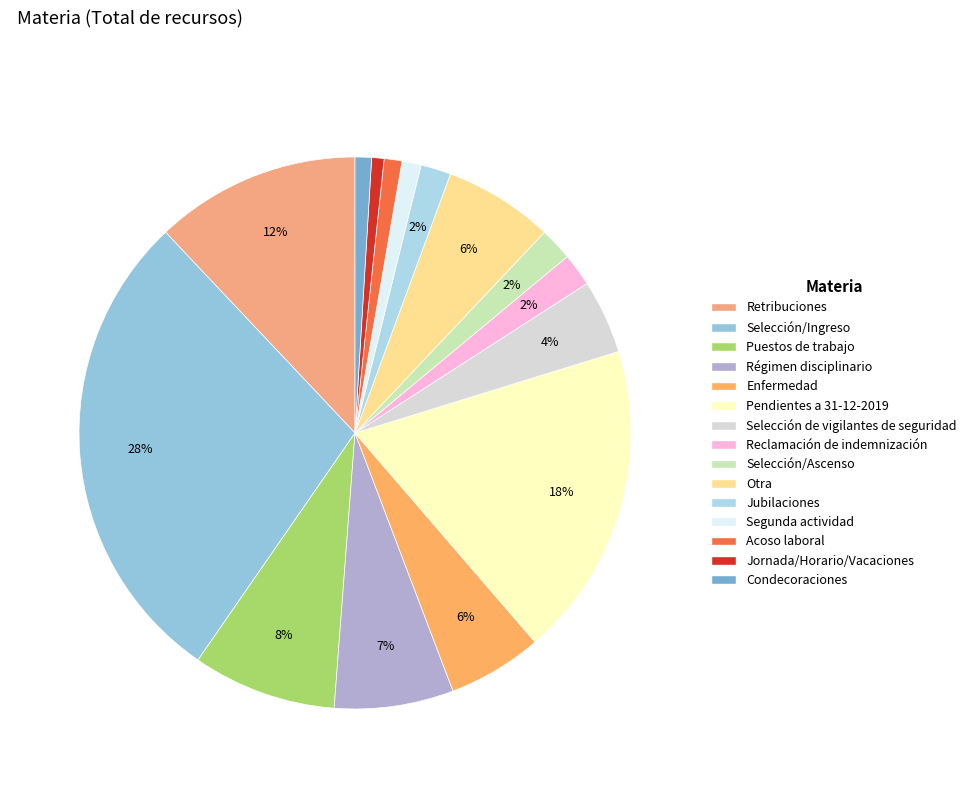

How many segments does this pie chart have?

15